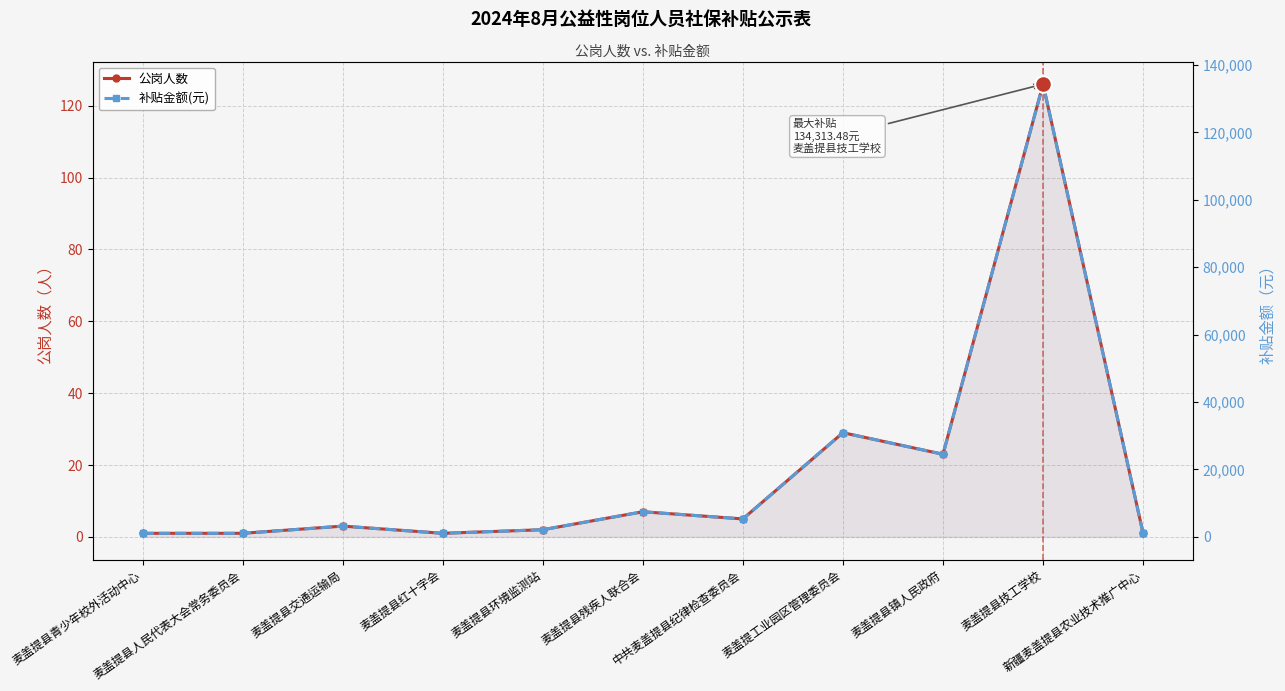

What position from the left is 麦盖提县人民代表大会常务委员会?

2